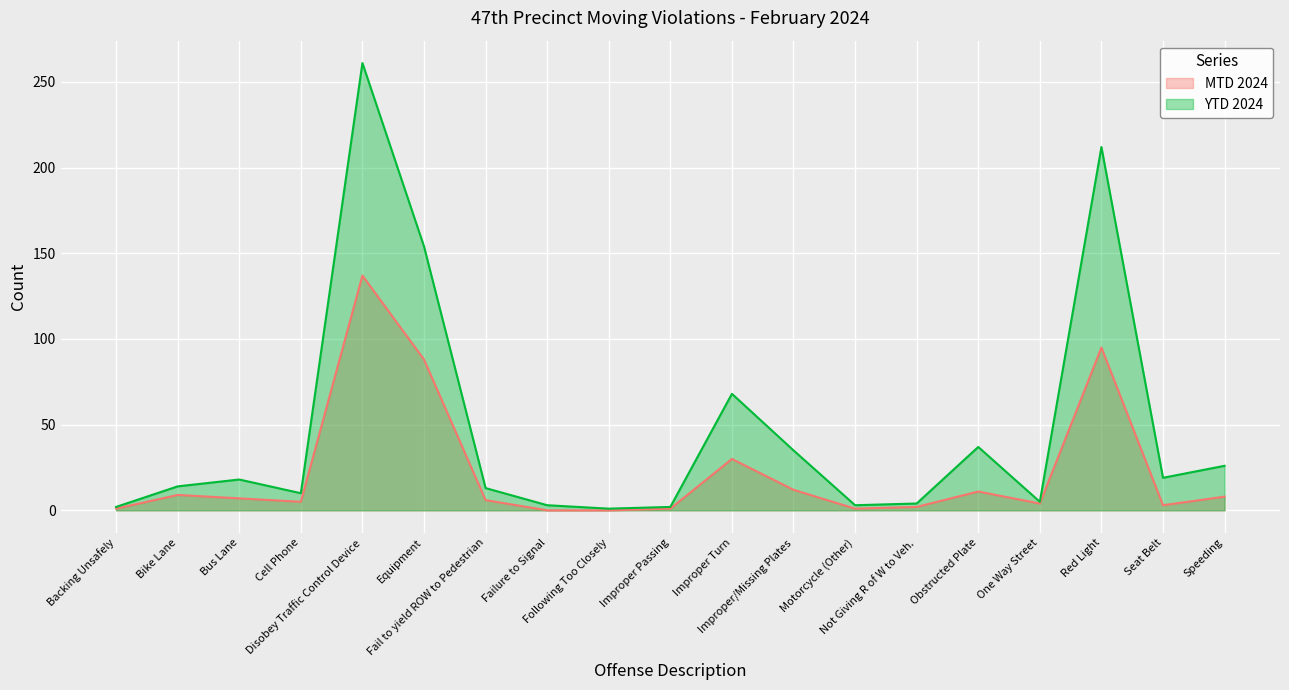

At which label is YTD 2024 closest to 131?

Equipment